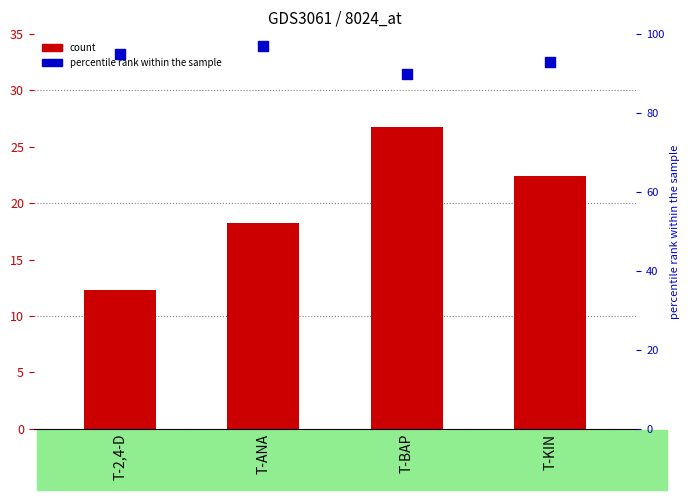

At which category is the sum across all series the highest?

T-BAP